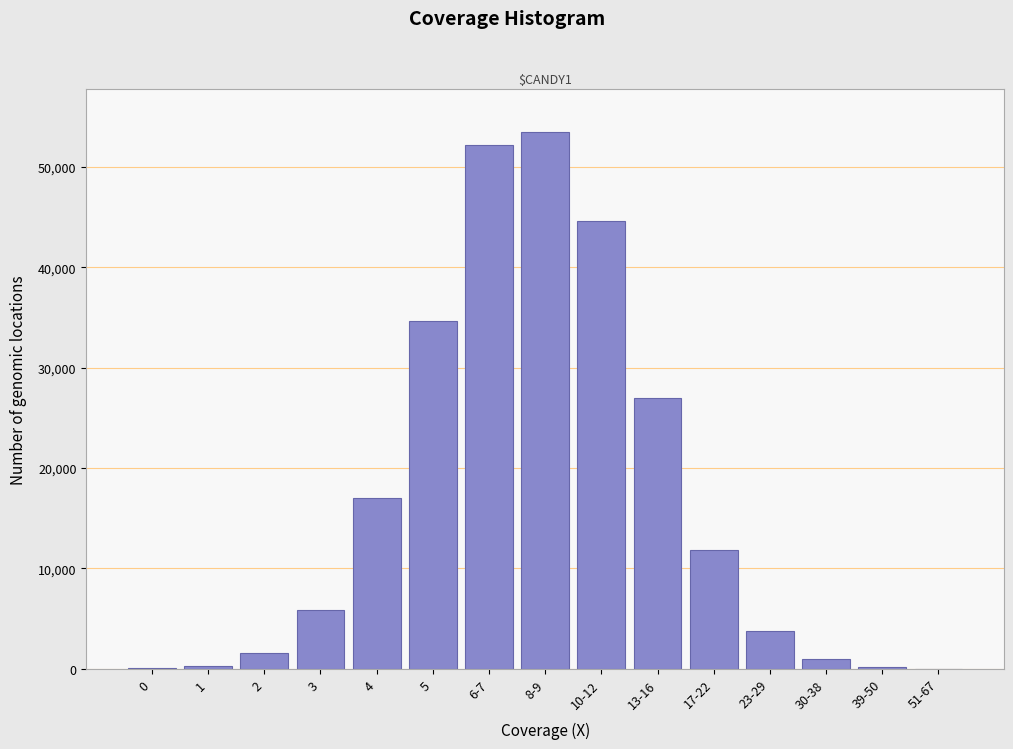

What is the greatest value displayed?

53494